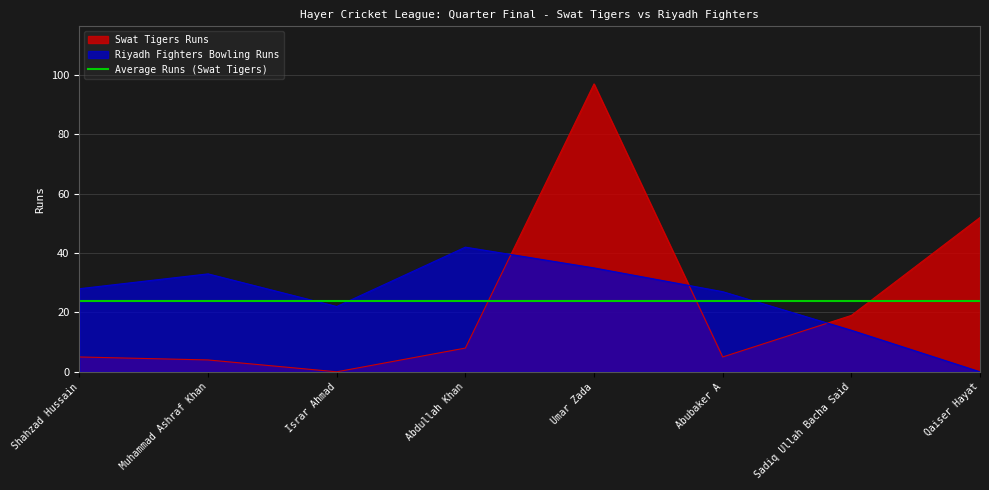

Does the chart display data point markers on the line(s)?

No